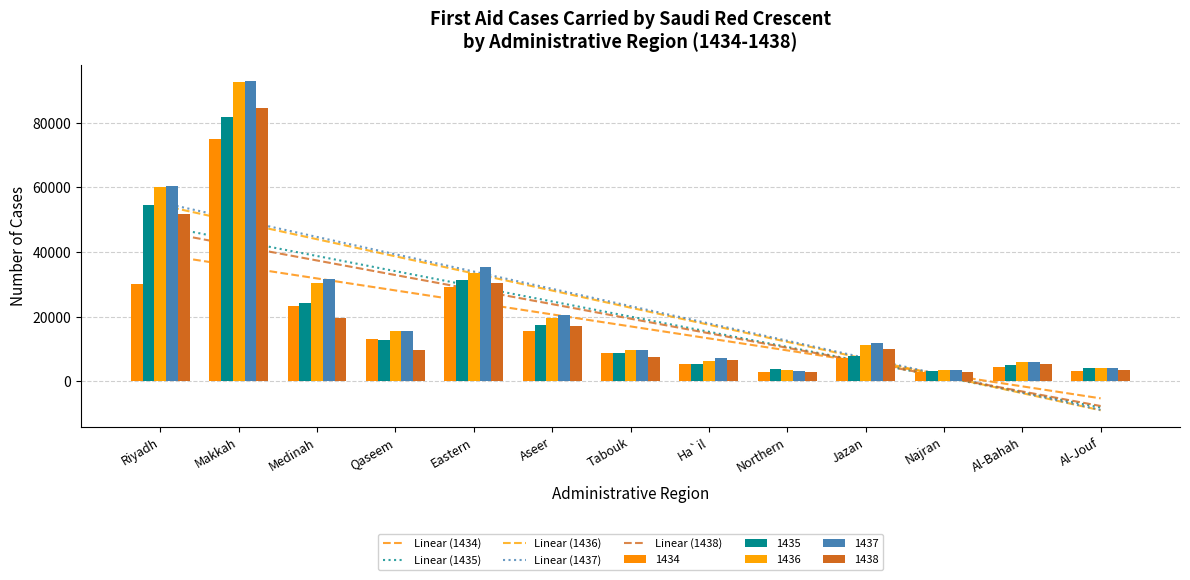

How many data points in Linear (1438) are less than 19415?

6